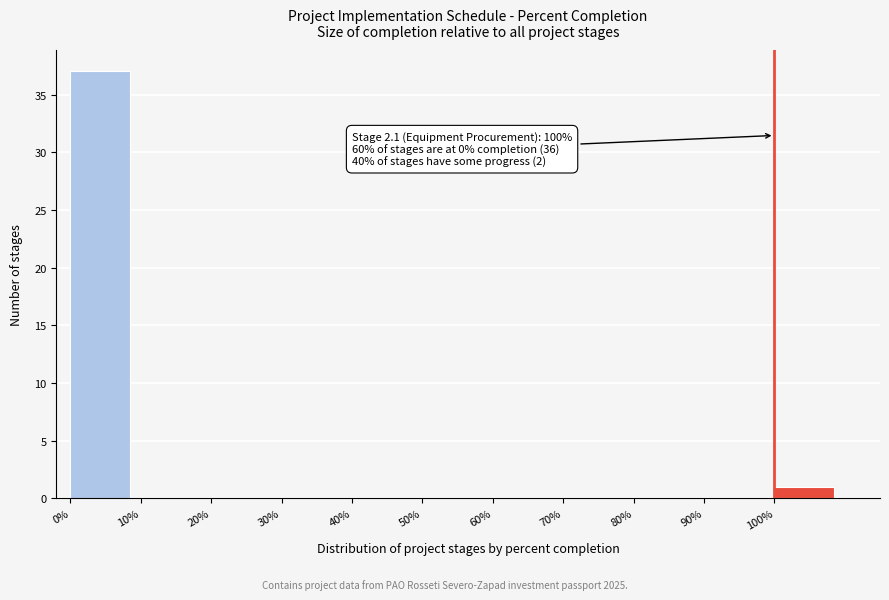

Over which range of the x-axis is the bar tallest?

0 to 10